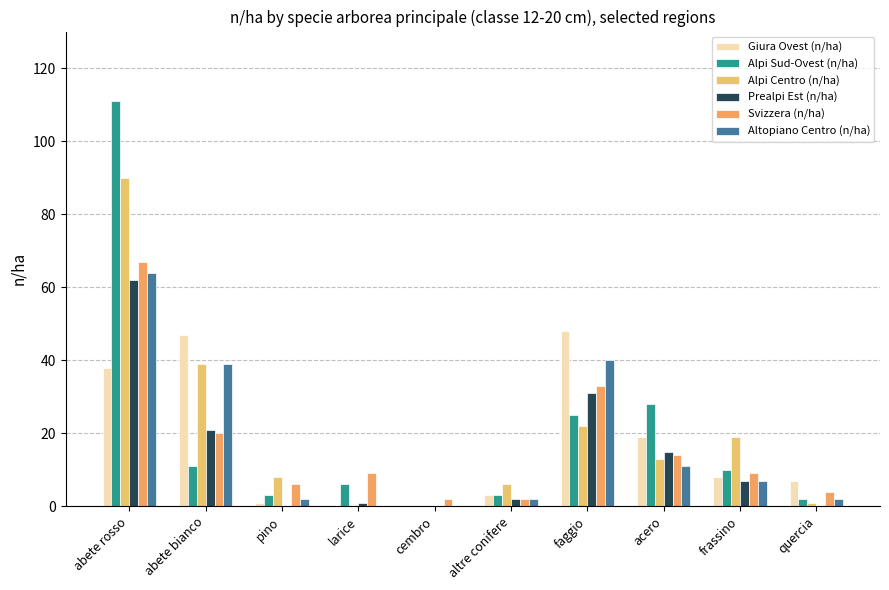

How many series are shown in this chart?

6